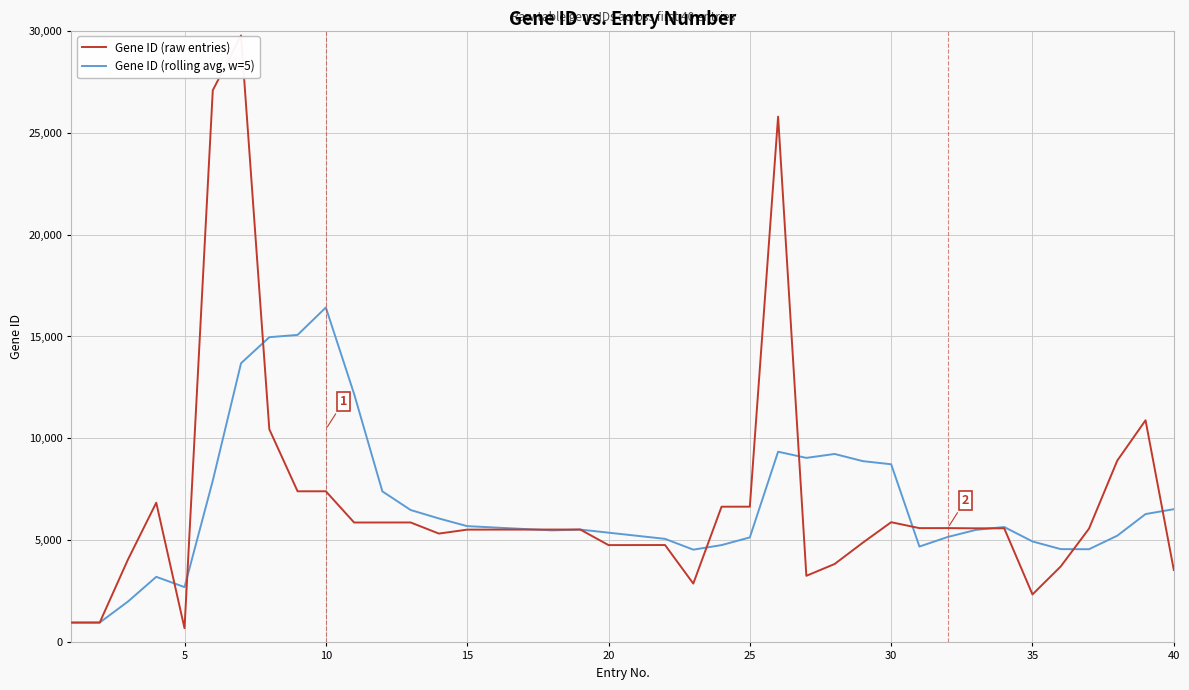

What are all the series names shown in the legend?

Gene ID (raw entries), Gene ID (rolling avg, w=5)